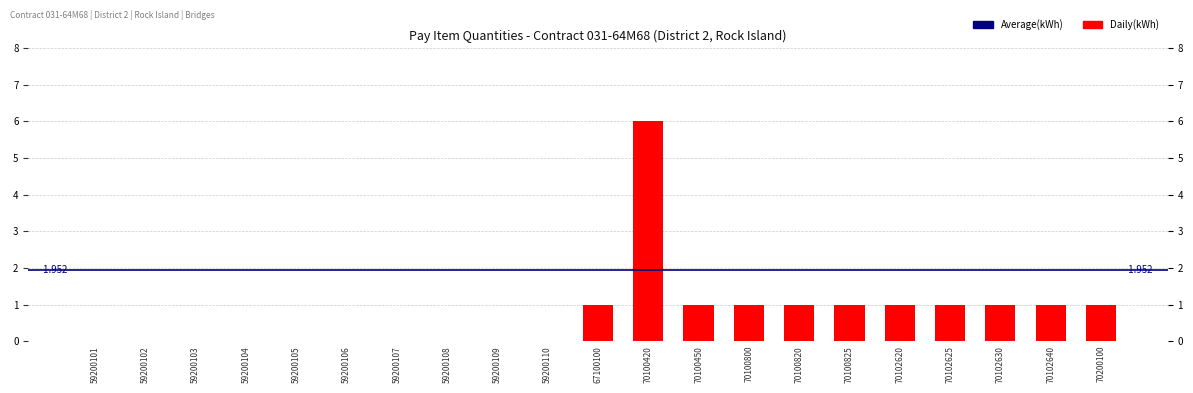

Reading left to right, list all the values displayed in this chart.

0	0	0	0	0	0	0	0	0	0	1	6	1	1	1	1	1	1	1	1	1